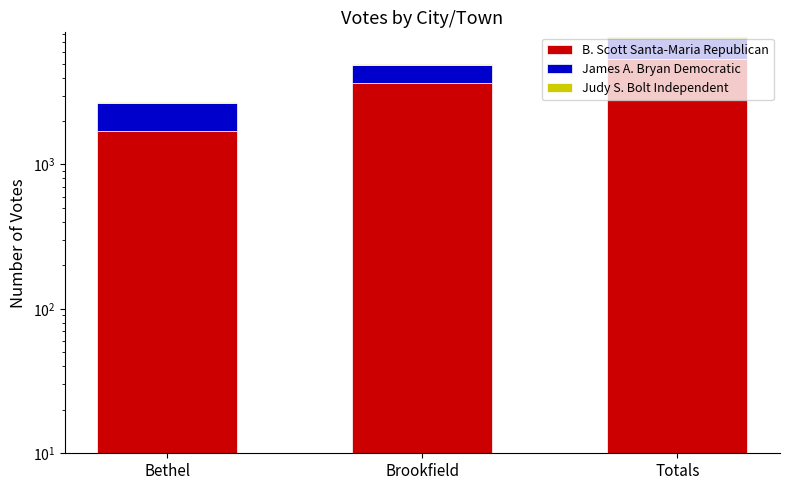

Are the bars horizontal?

No